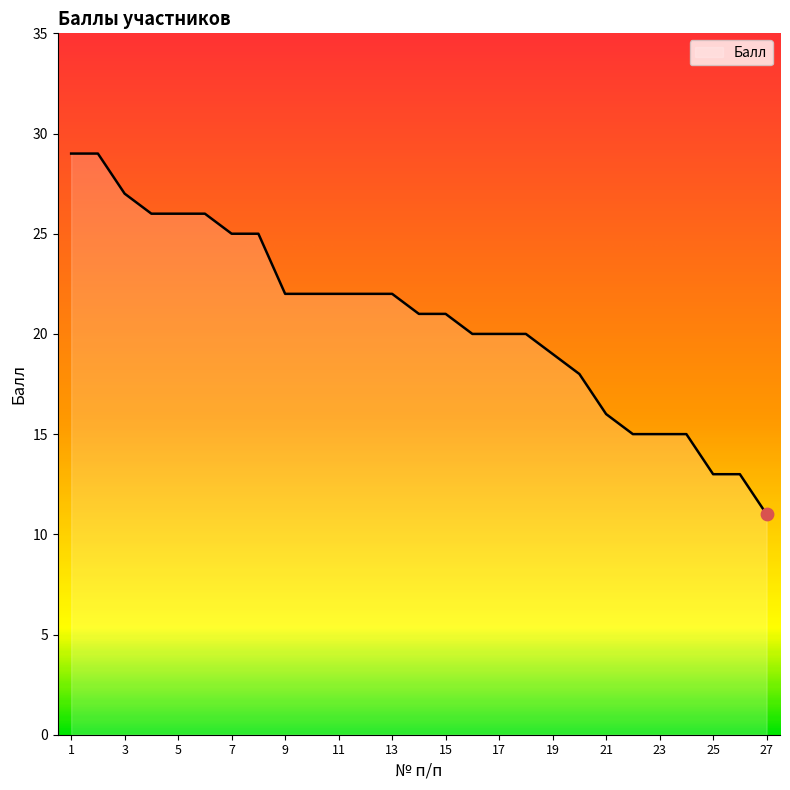

What is the maximum value shown in the chart?

29